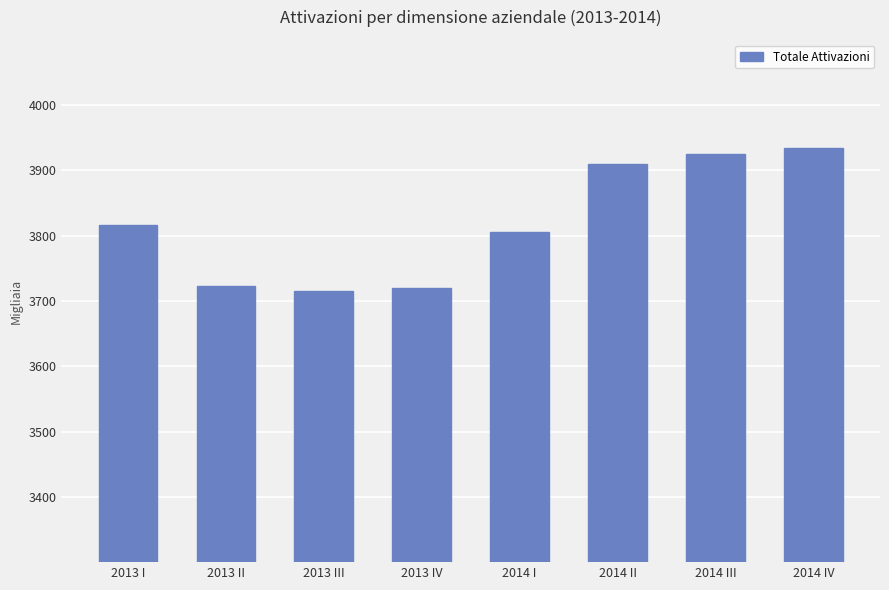

How many categories are shown in the chart?

8